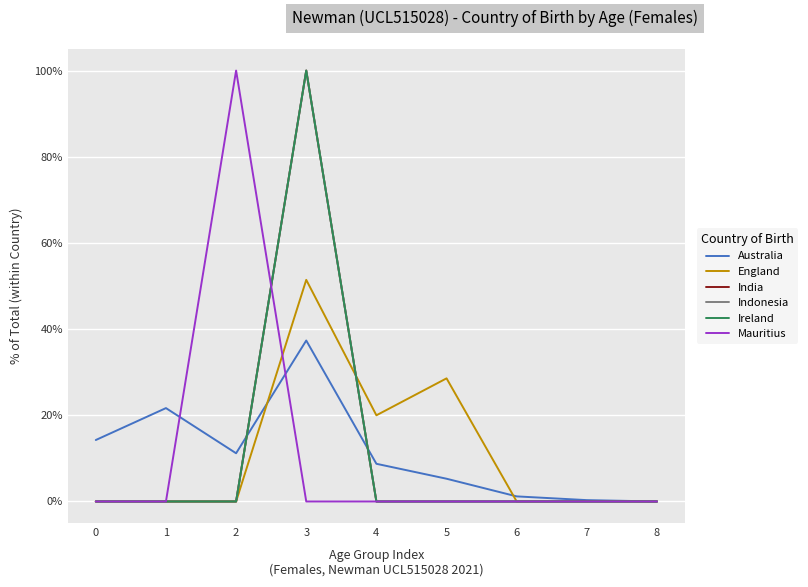

Does the chart display data point markers on the line(s)?

No